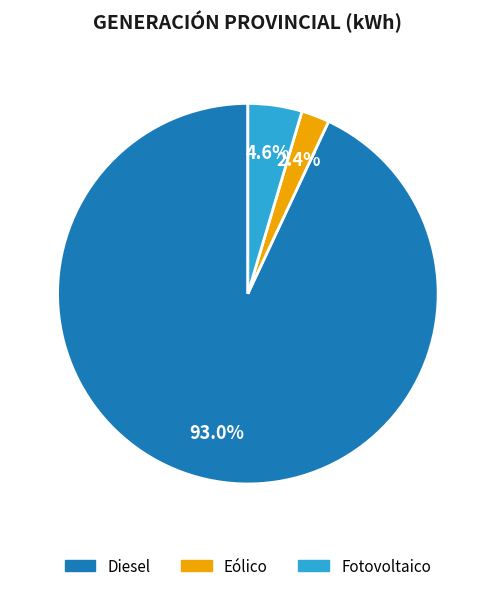

Which slice represents more than half of the pie?

Diesel